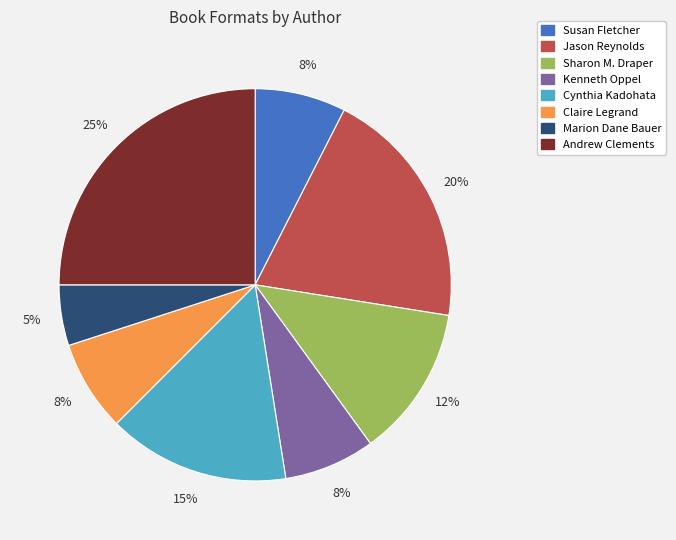

Does any single category account for the majority?

No